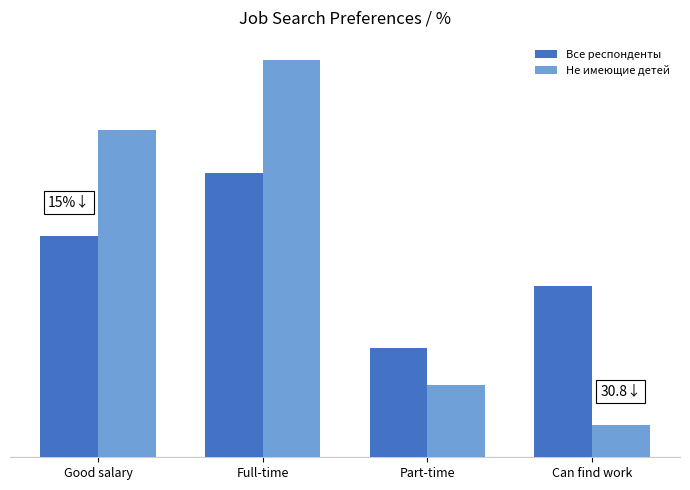

Which series has the largest total across all categories?

Не имеющие детей